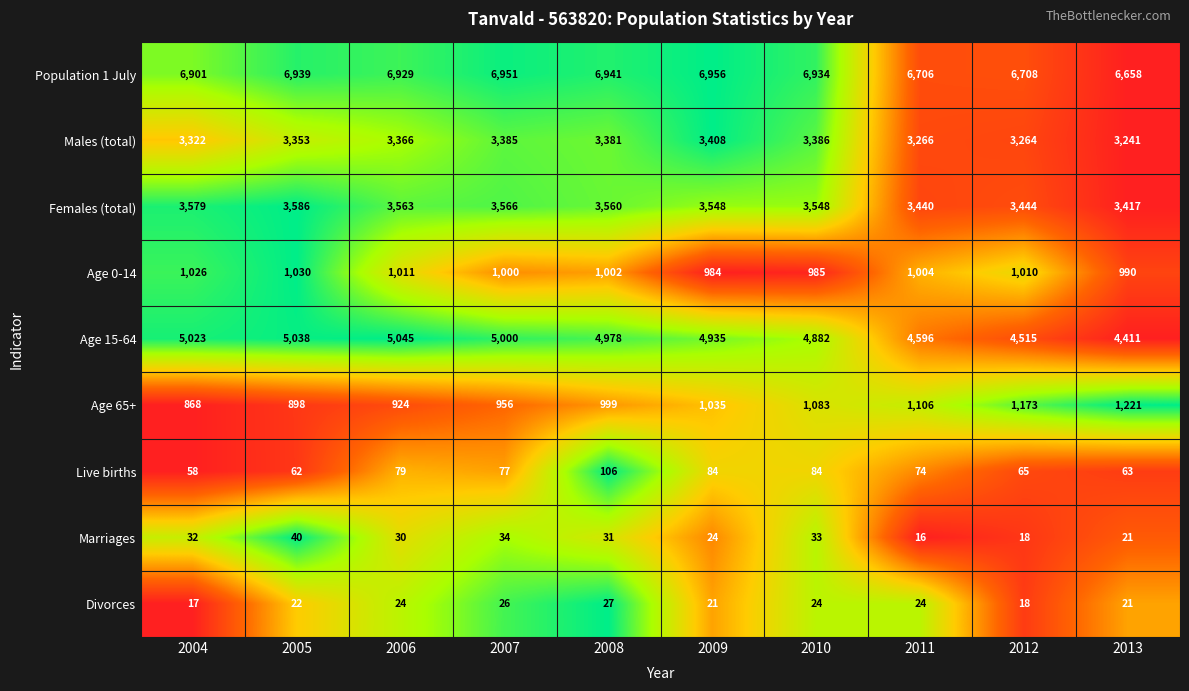

Between 2008 and 2009, which series saw the biggest shift?

Age 15-64